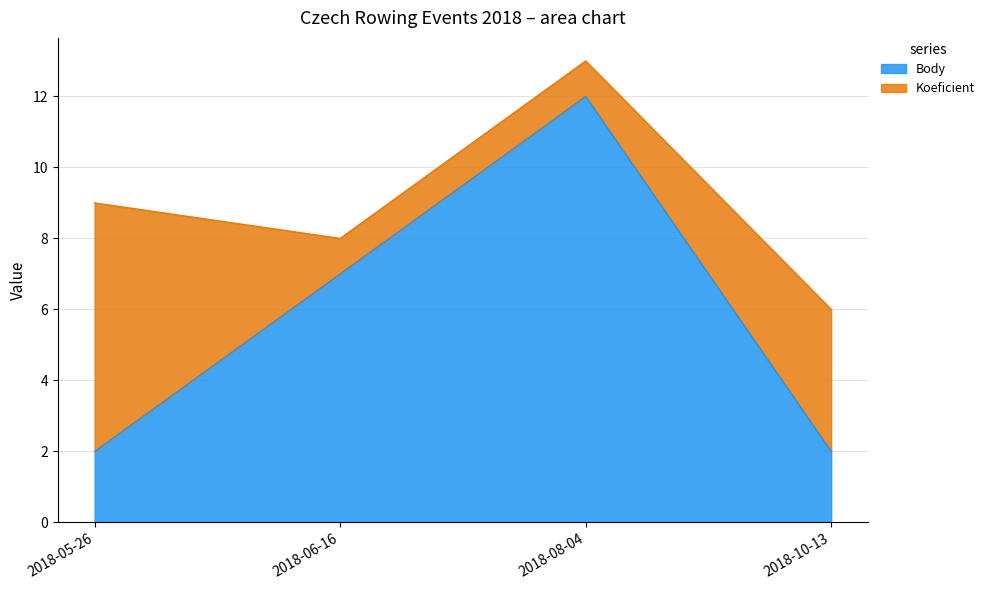

What is the difference between the values at 2018-08-04 and 2018-05-26?

10